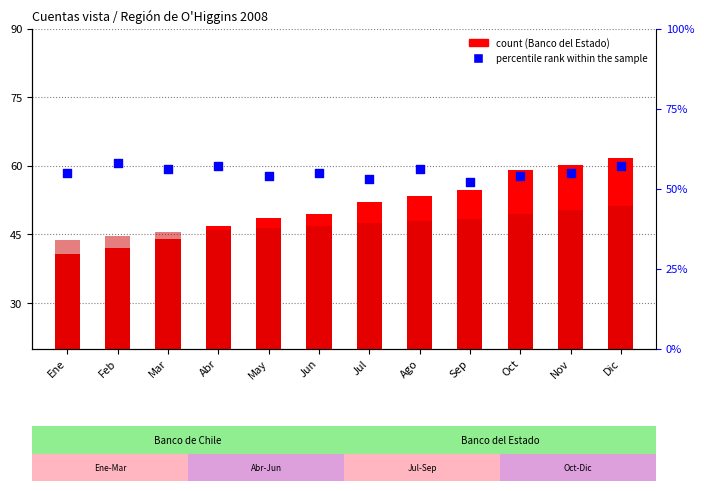

Which series has the widest spread of Y values?

Banco del Estado de Chile